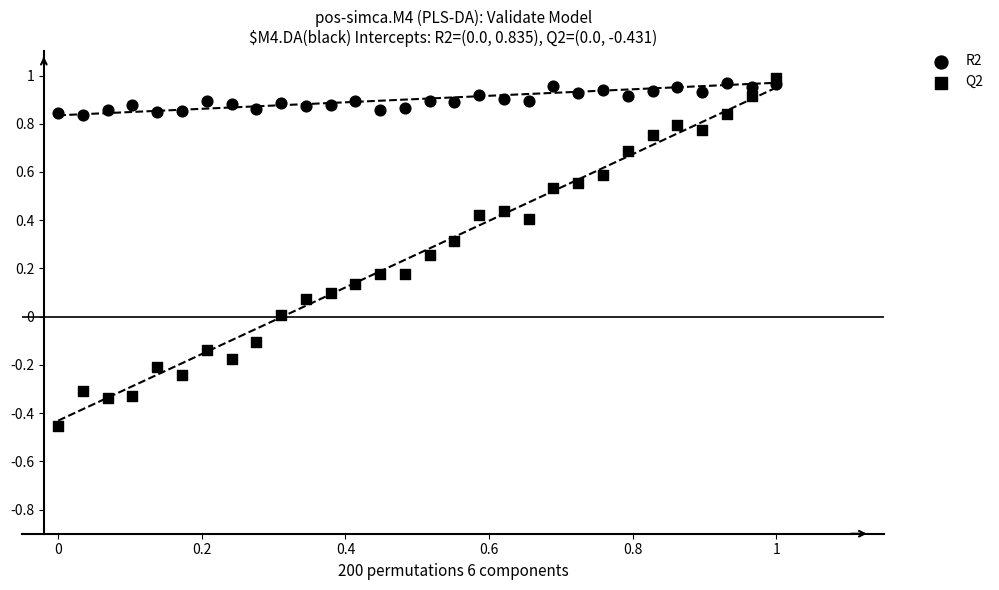

Count the number of points in this scatter plot.

60